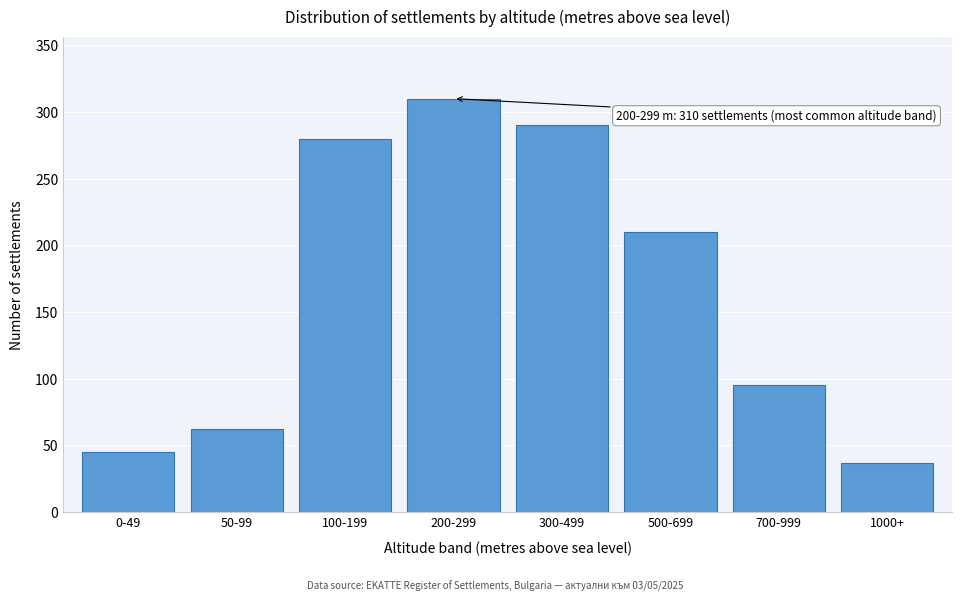

Reading left to right, extract all data points from this chart.

45	62	280	310	290	210	95	37